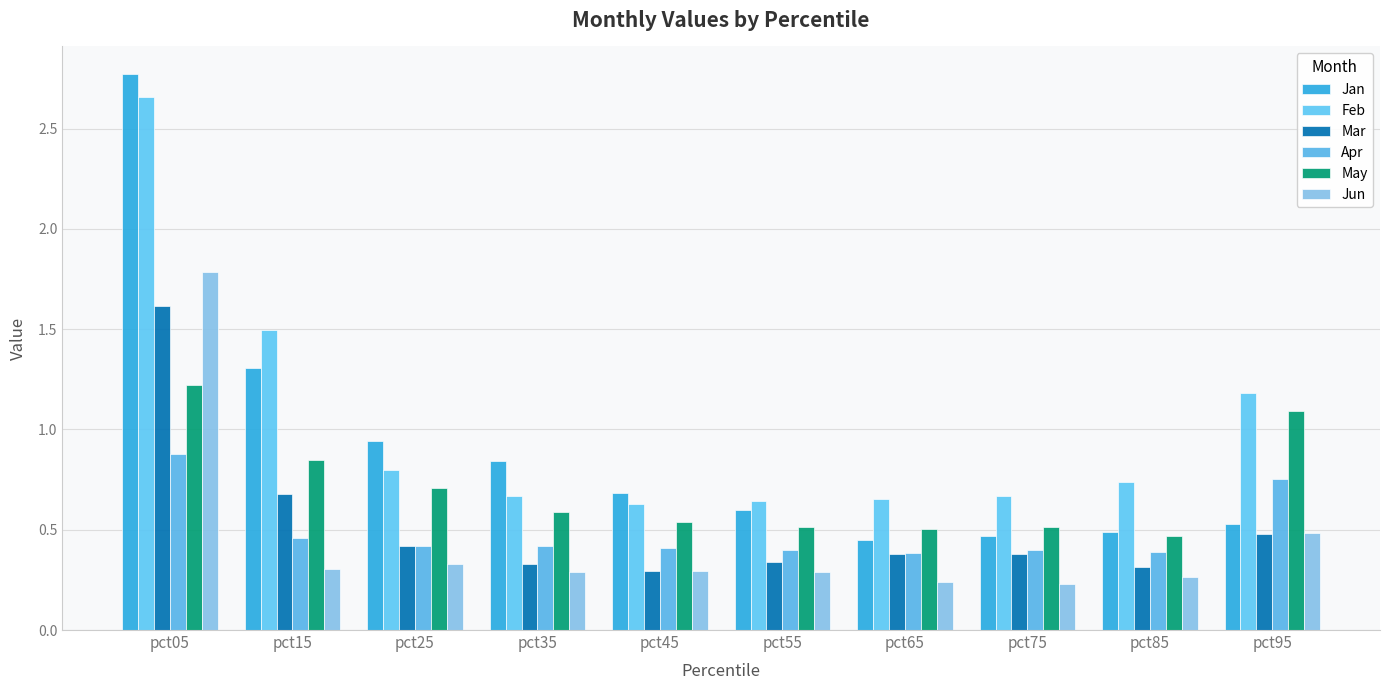

Reading right to left, extract all data points from this chart.

Jan: 0.5	0.5	0.5	0.5	0.6	0.7	0.8	0.9	1.3	2.8
Feb: 1.2	0.7	0.7	0.7	0.6	0.6	0.7	0.8	1.5	2.7
Mar: 0.5	0.3	0.4	0.4	0.3	0.3	0.3	0.4	0.7	1.6
Apr: 0.8	0.4	0.4	0.4	0.4	0.4	0.4	0.4	0.5	0.9
May: 1.1	0.5	0.5	0.5	0.5	0.5	0.6	0.7	0.8	1.2
Jun: 0.5	0.3	0.2	0.2	0.3	0.3	0.3	0.3	0.3	1.8